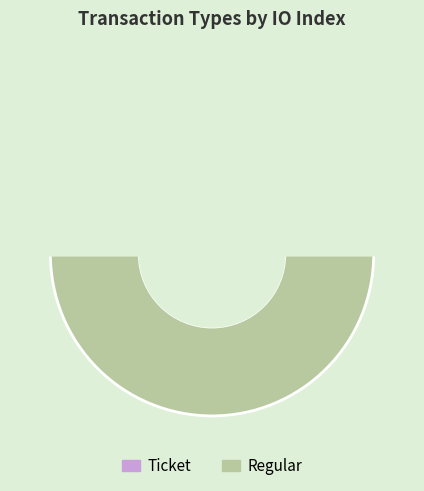

How many slices are in this pie chart?

2